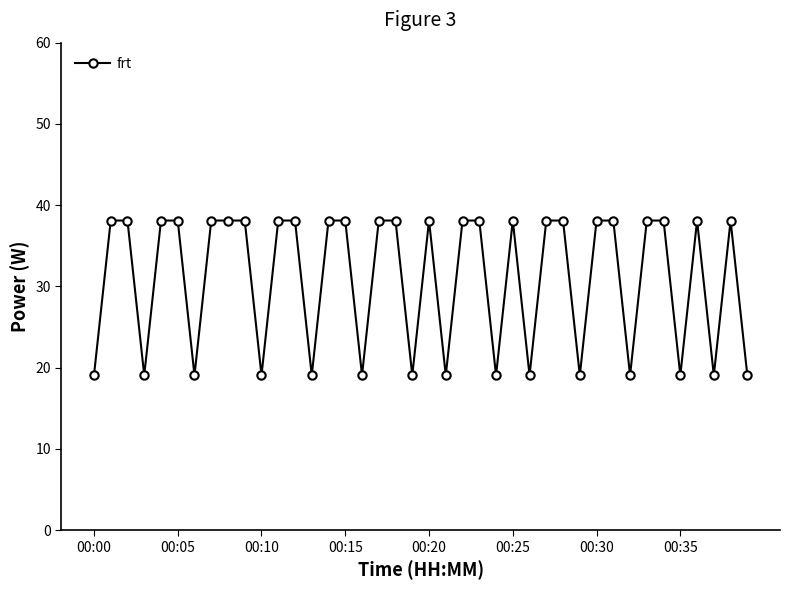

What is the greatest value displayed?

38.1